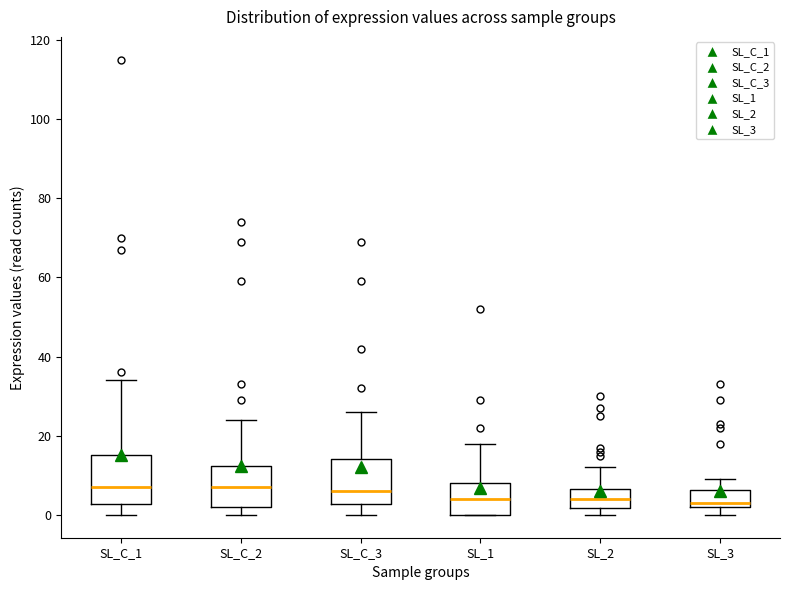

Where does the lower whisker of the box for SL_C_1 end on the y-axis? The values are not printed on the chart, so give them approximately, as read against the axis.

0